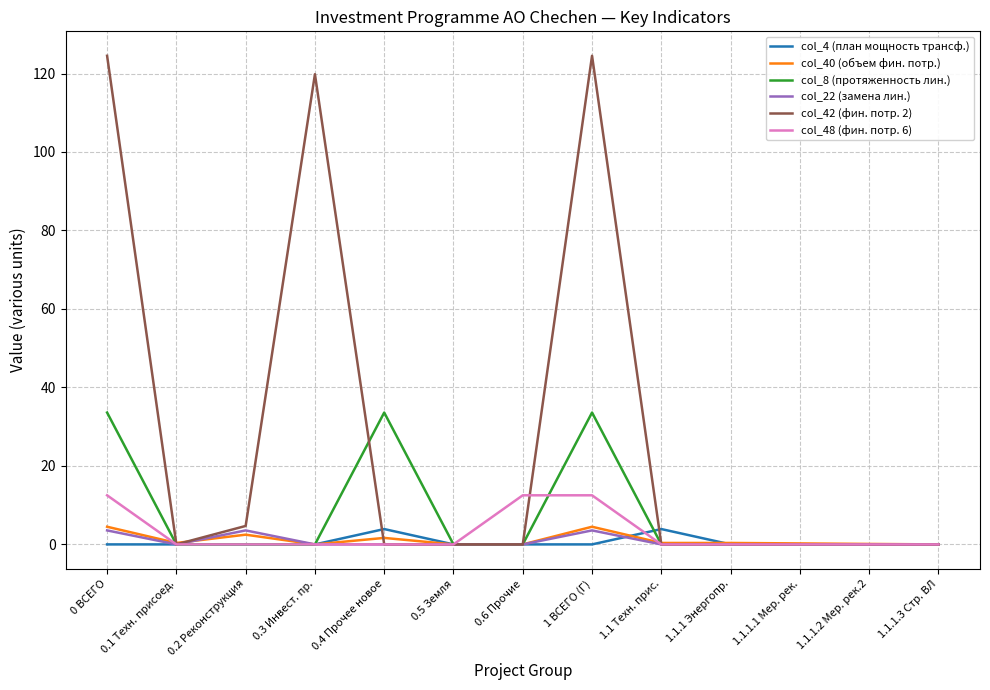

The value of col_42 (фин. потр. 2) at 0.3 Инвест. пр. is 119.8. True or false?

True